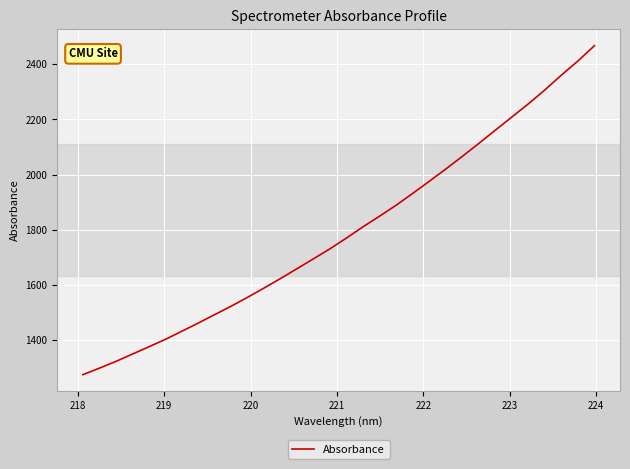

How many lines are shown in the chart?

1